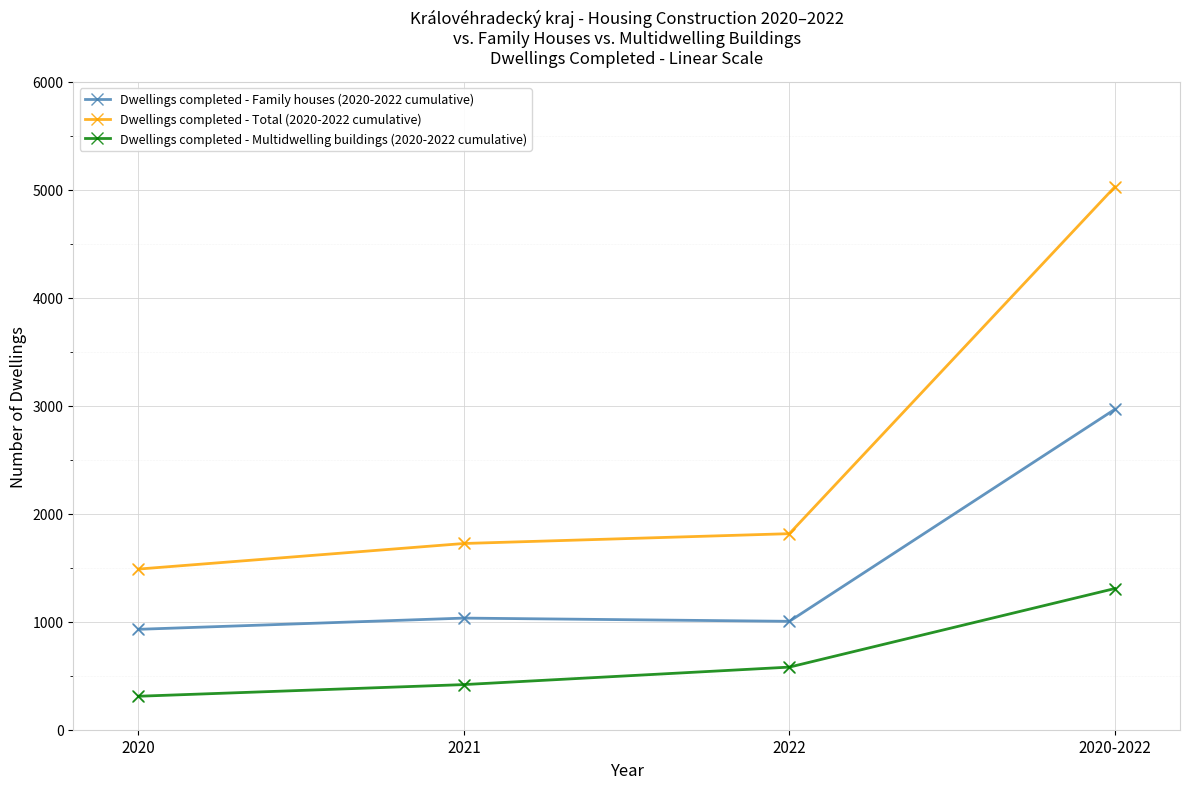

Which series has the largest total across all categories?

Dwellings completed - Total (2020-2022 cumulative)